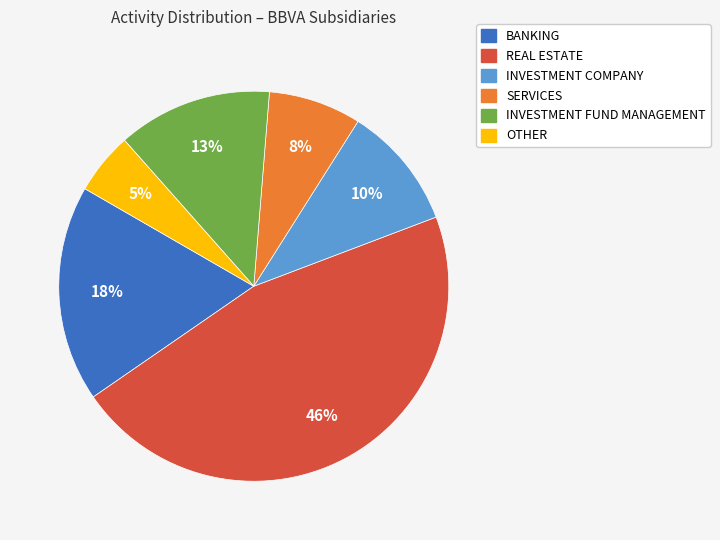

Is there any slice that represents more than half of the pie?

No